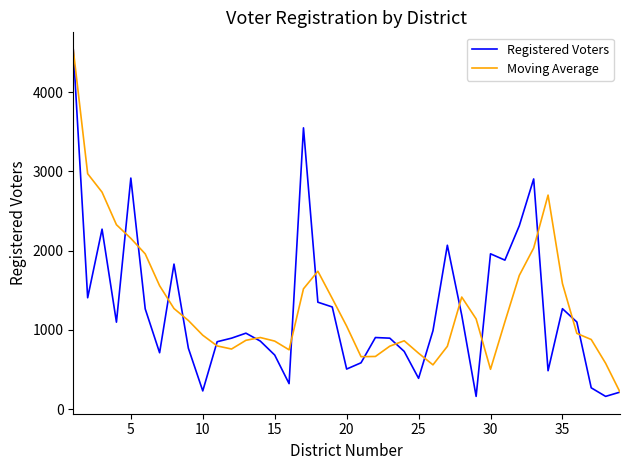

What is the lowest value of the Registered Voters series?

160